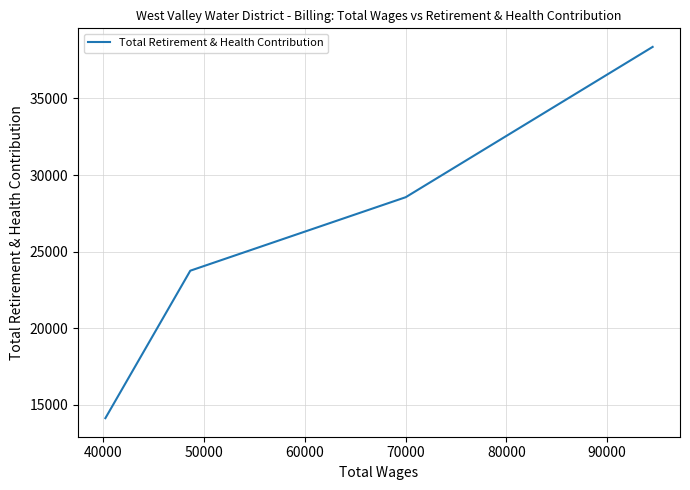

What is the average value?

26200